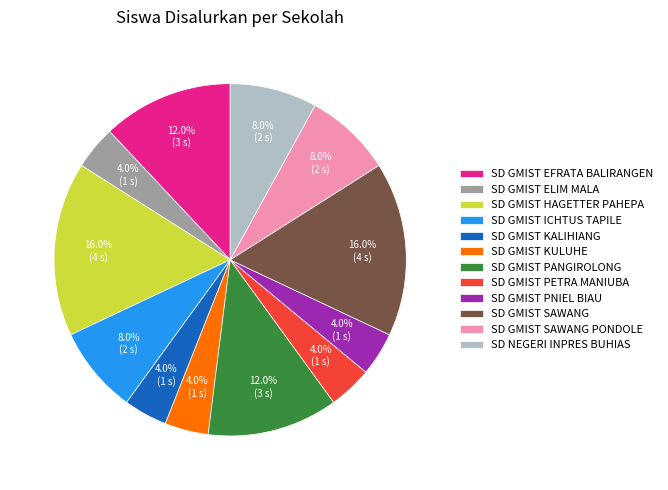

How much of the chart is everything except SD GMIST ICHTUS TAPILE?

92.0%